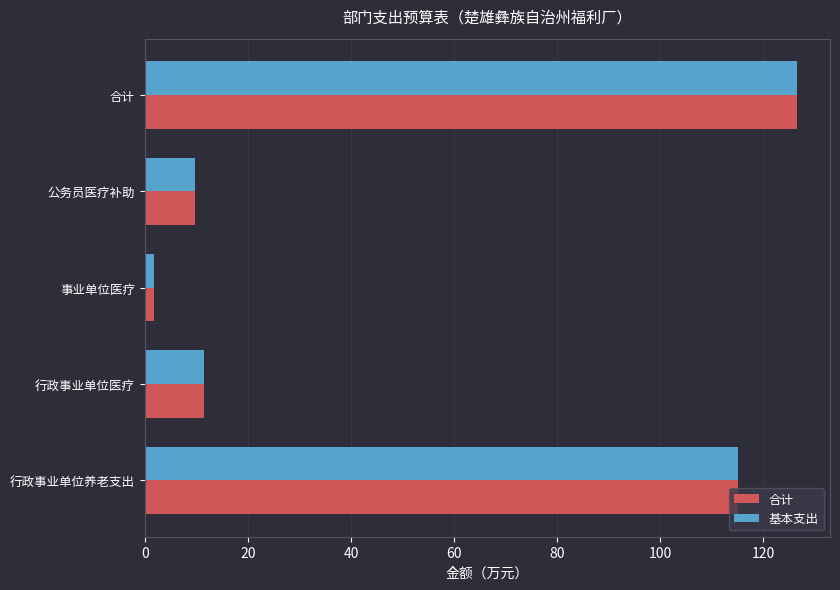

What is the difference between the second highest and second lowest values in the 基本支出 series?

105.2